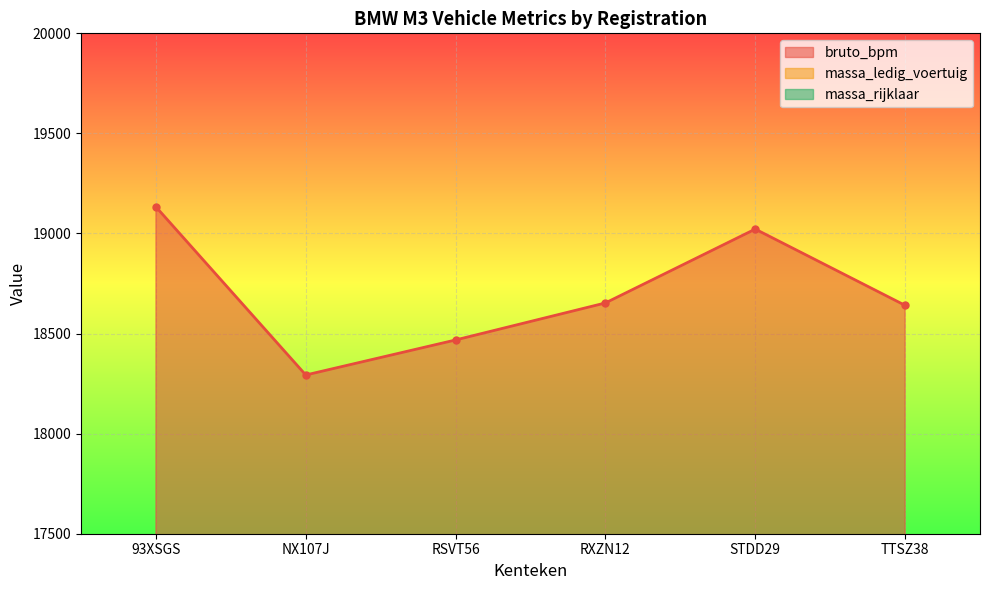

Where is the first local minimum for bruto_bpm?

NX107J